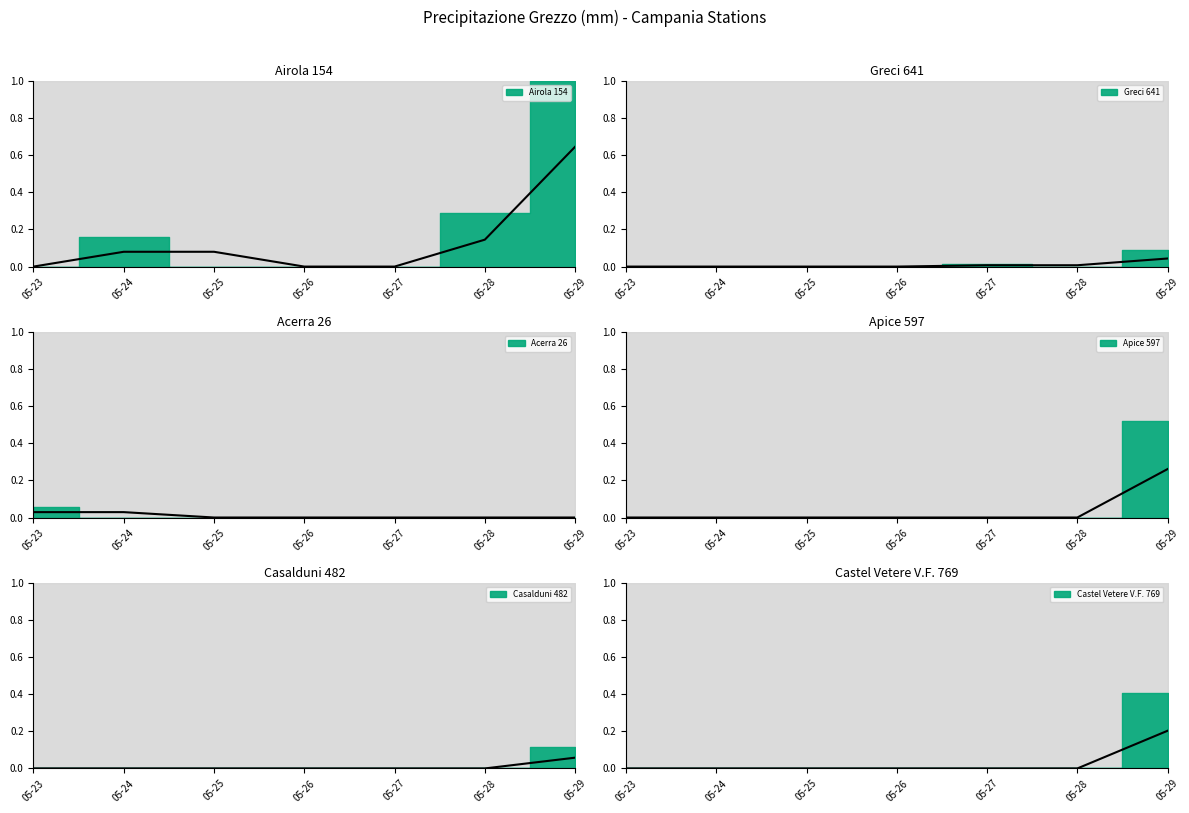

What is the total value across all series at 05-24?

0.1